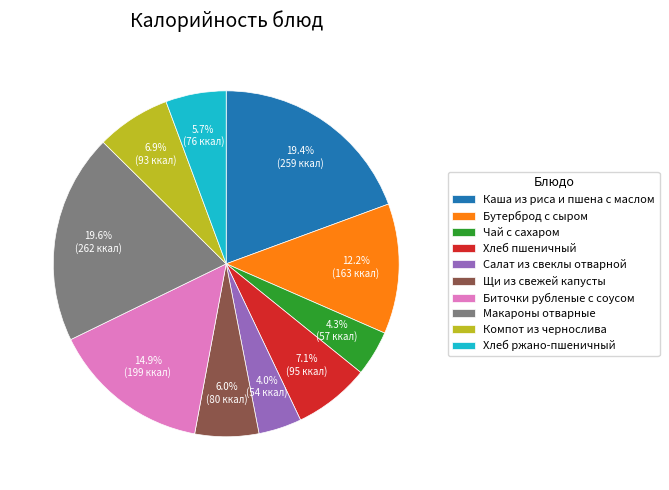

How much of the chart is everything except Каша из риса и пшена с маслом?

80.6%